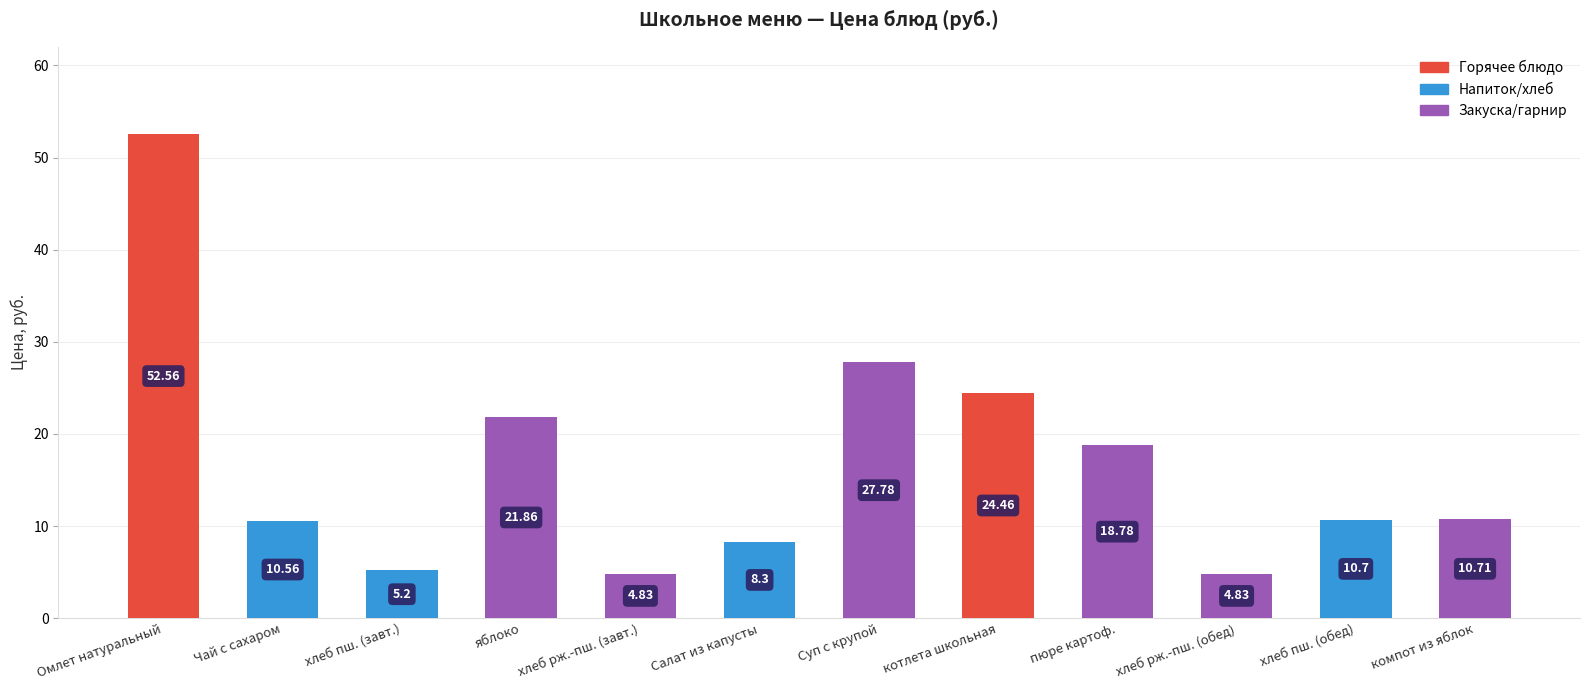

Approximately how many times larger is the value at хлеб пш. (завт.) compared to хлеб рж.-пш. (обед)?

1.1